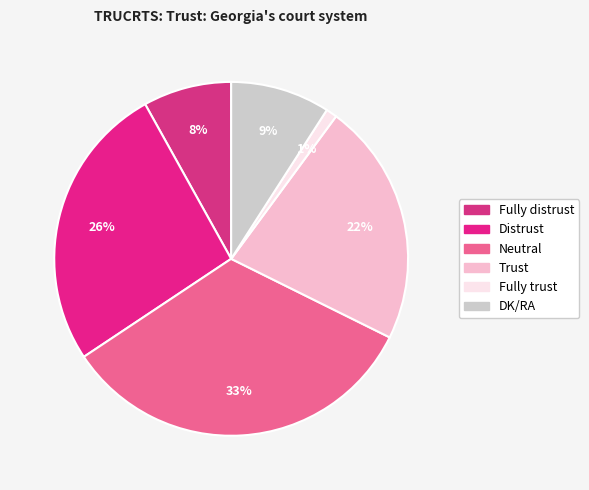

What is the largest slice in the pie chart?

Neutral